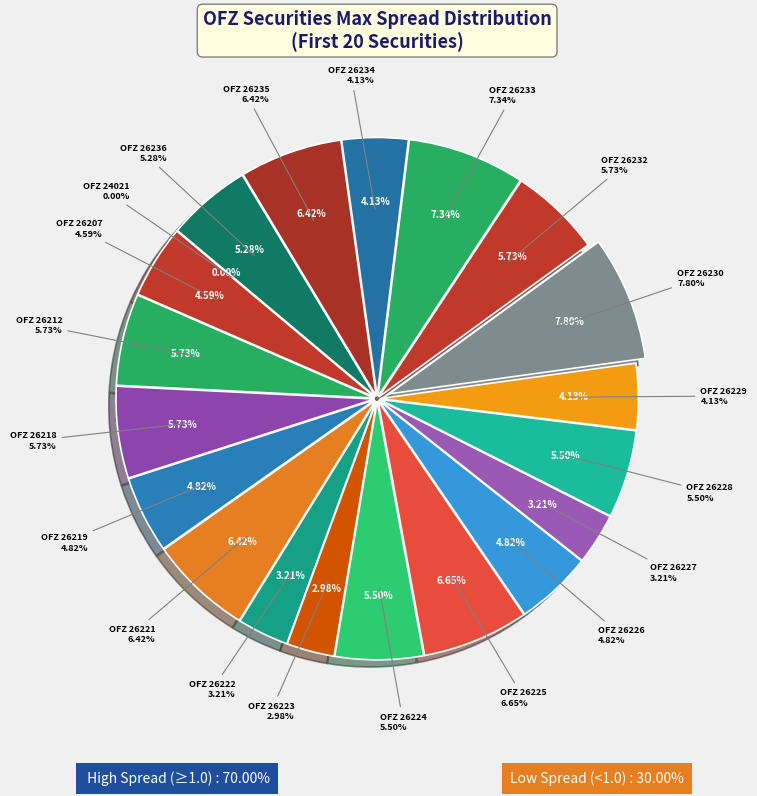

Which category has the smallest portion of the pie?

OFZ 24021